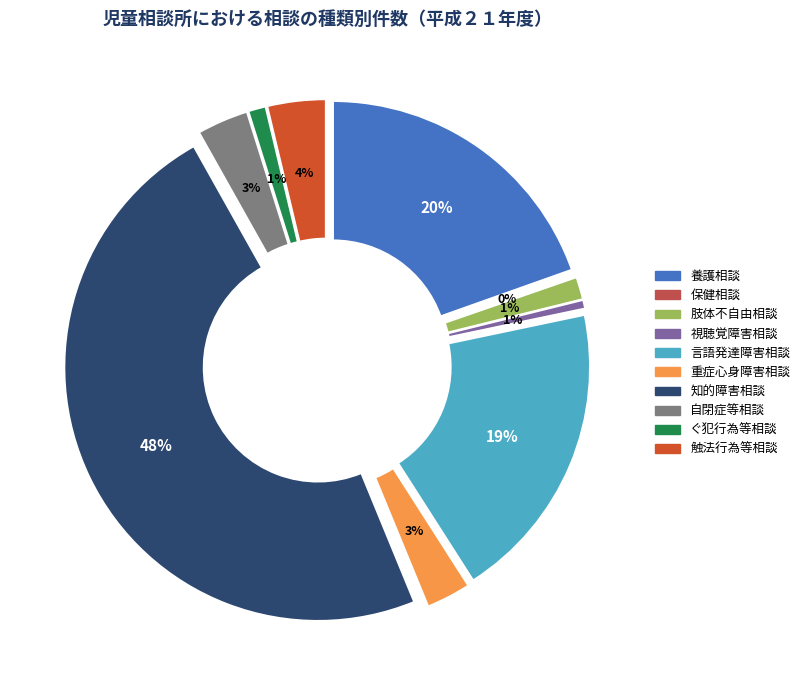

How many slices are in this pie chart?

10